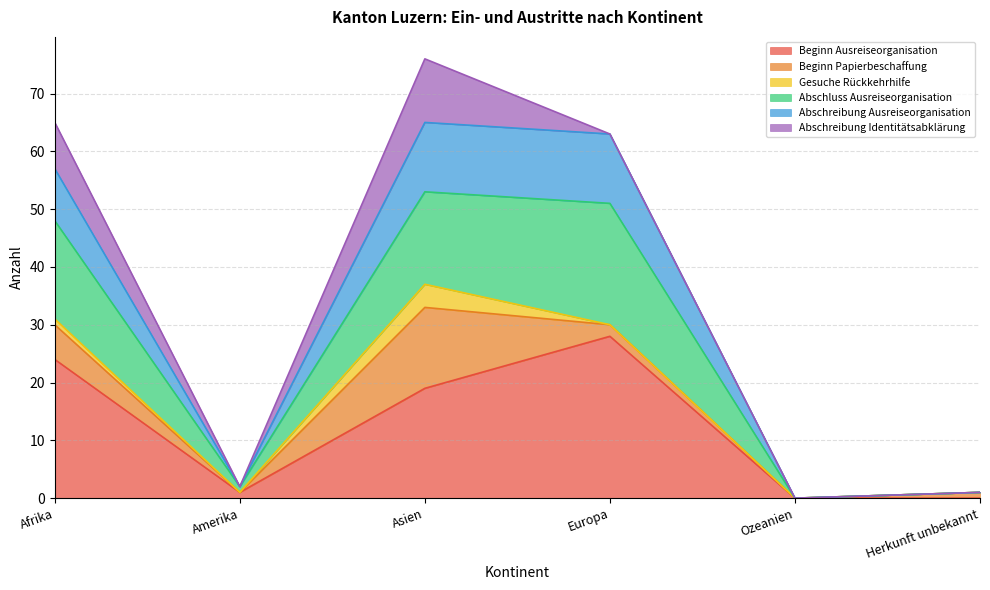

Read the Beginn Ausreiseorganisation value at Asien.

19